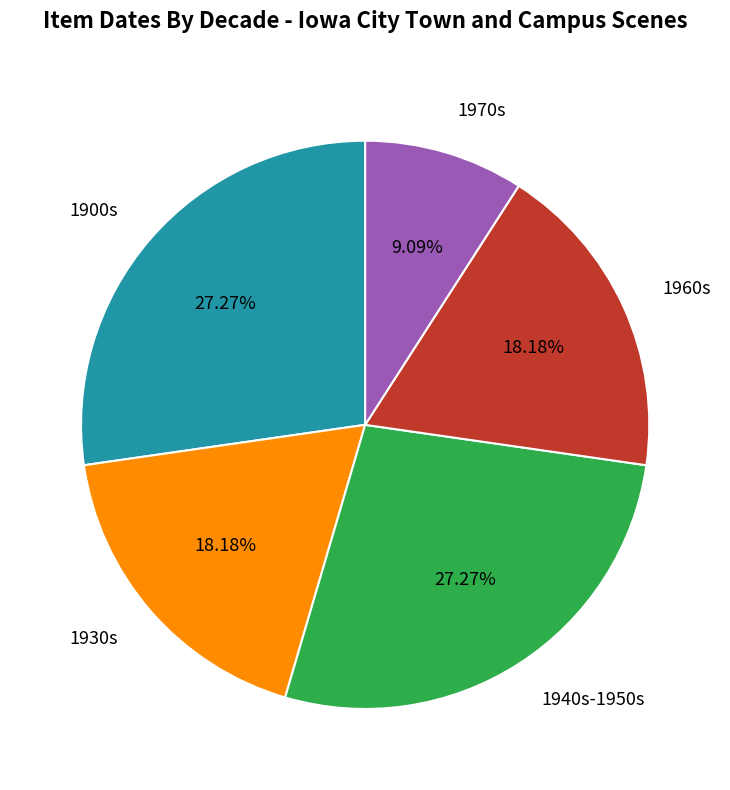

Combined, do 1930s and 1970s account for over 50%?

No